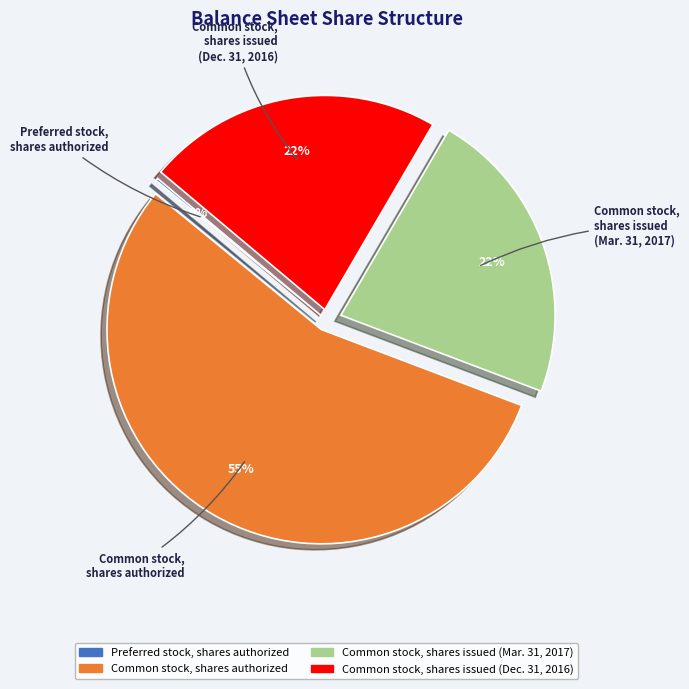

Which category accounts for the majority?

Common stock, shares authorized